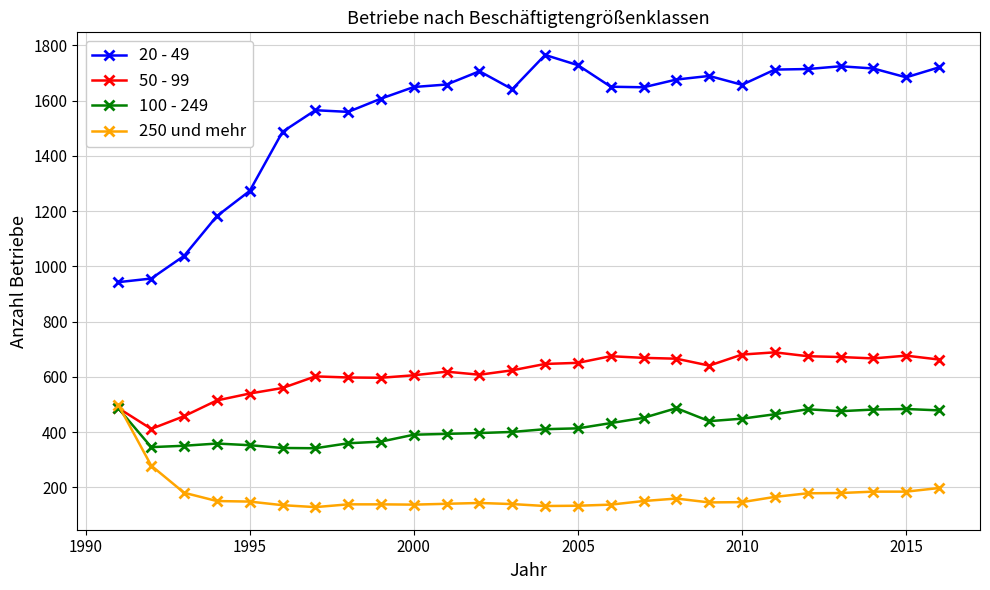

Which series has the largest total across all categories?

20 - 49